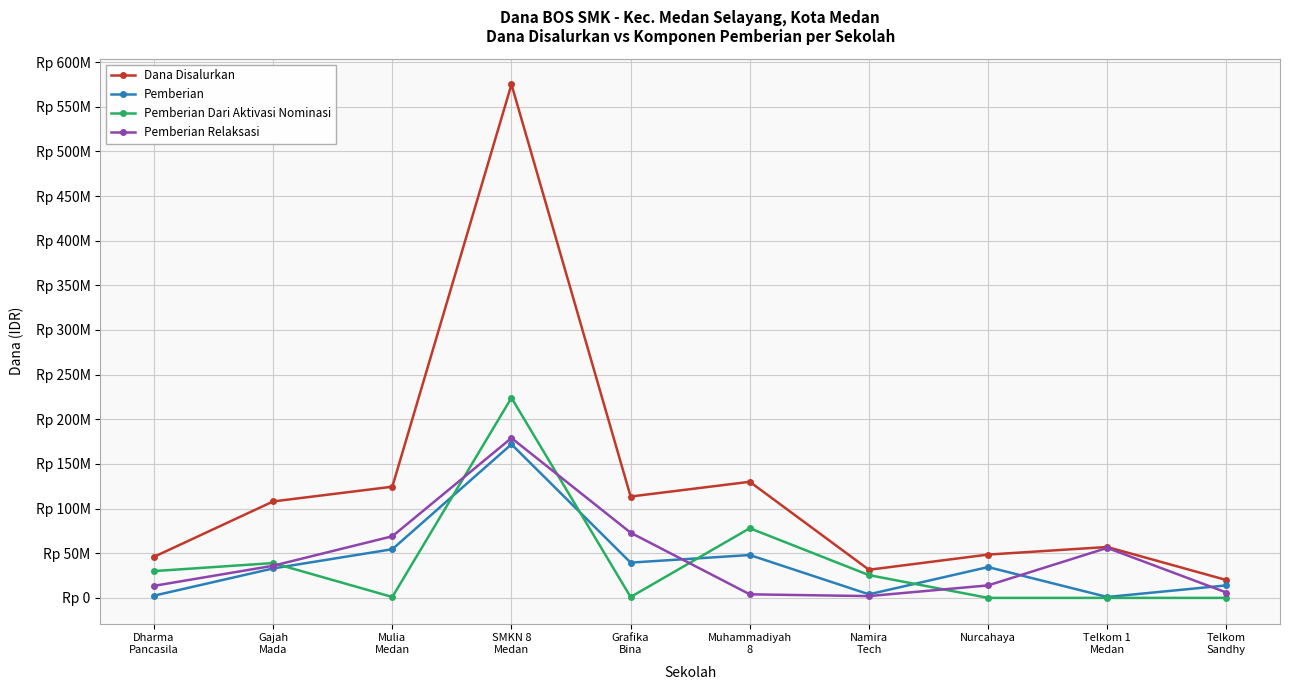

What are all the series names shown in the legend?

Dana Disalurkan, Pemberian, Pemberian Dari Aktivasi Nominasi, Pemberian Relaksasi